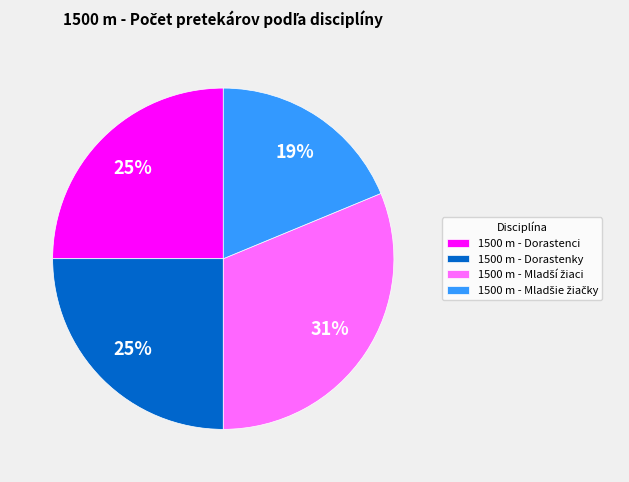

What is the ratio of the value at 1500 m - Dorastenky to the value at 1500 m - Dorastenci?

1.0